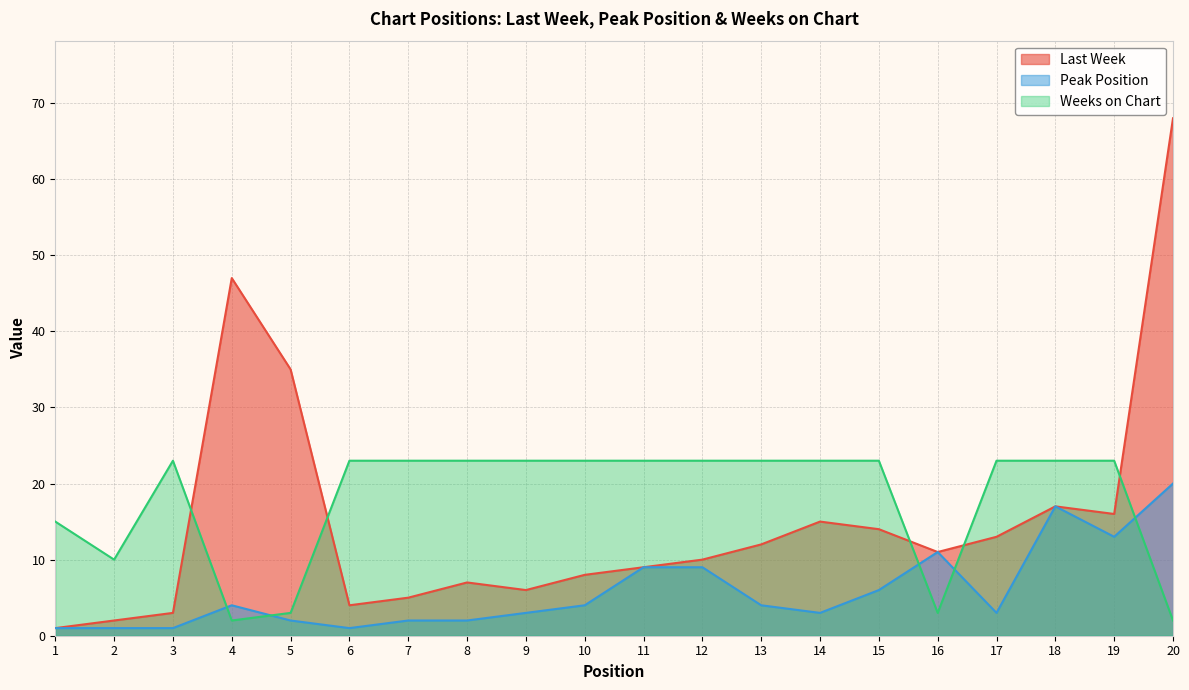

How many lines are shown in the chart?

3